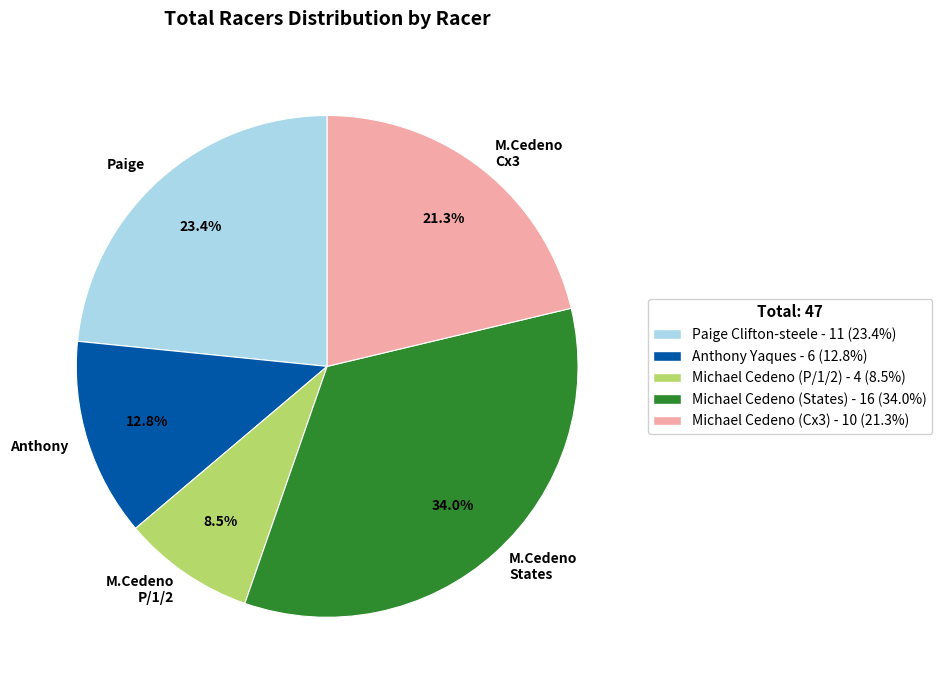

Rank the categories by value from highest to lowest.

M.Cedeno States, Paige, M.Cedeno Cx3, Anthony, M.Cedeno P/1/2